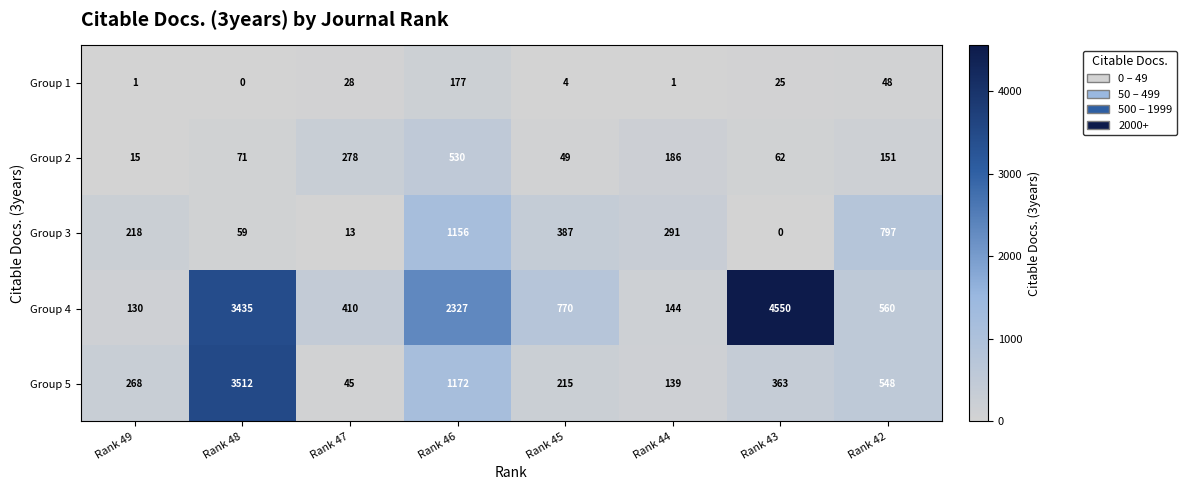

What is the sum of the Group 5 values at Rank 47 and Rank 46?

1217